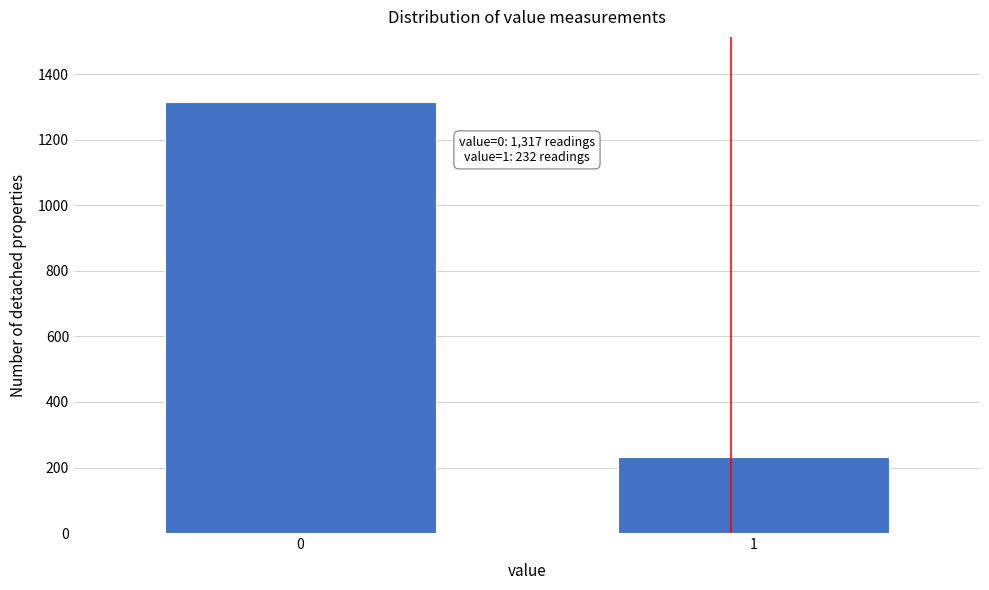

Reading left to right, list all the values displayed in this chart.

0=1317	1=232